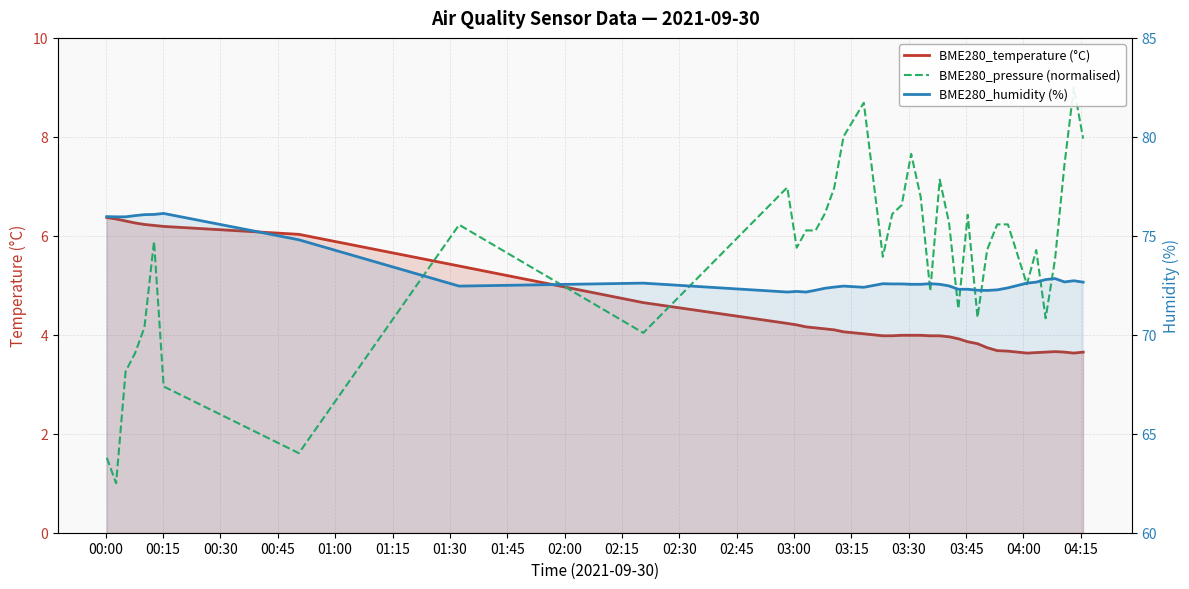

Which has a higher value, 00:00 or 04:00?

00:00